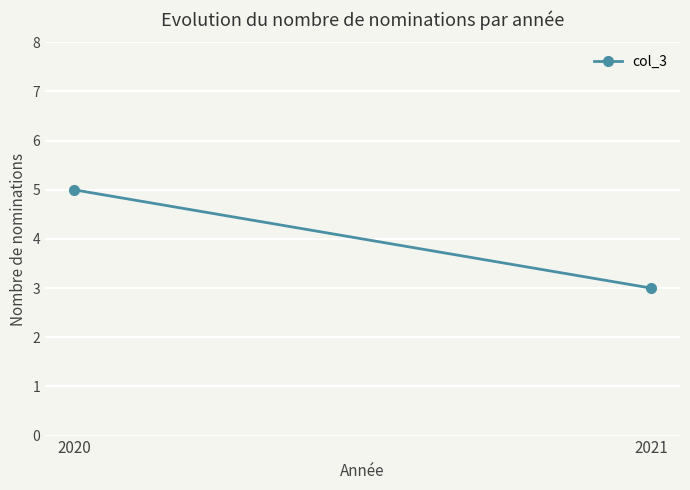

How many values are between 3 and 5?

2